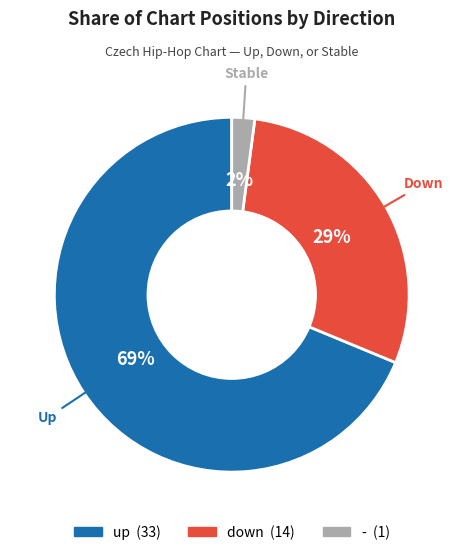

Is it true that - is 2% of the pie?

True